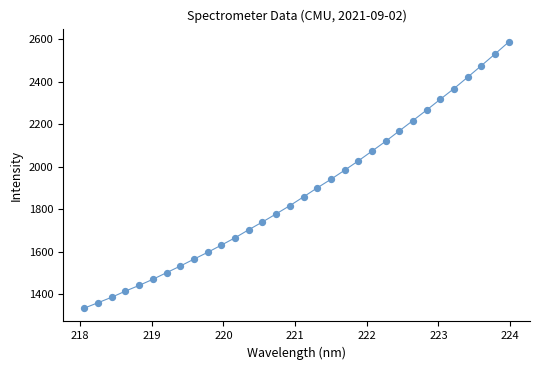

What is the range of X values (max minus min)?

5.9